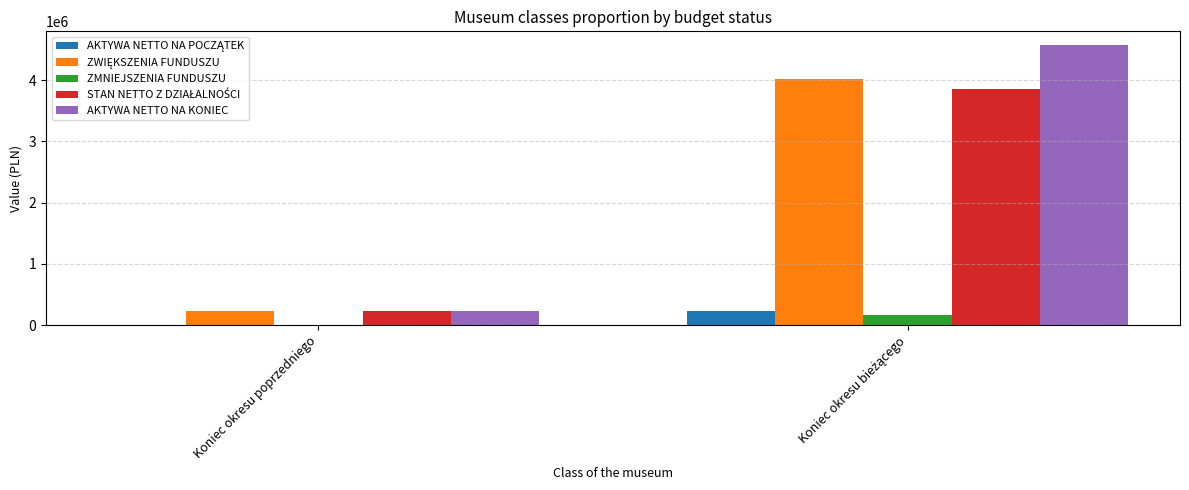

How many data points does each series have?

2